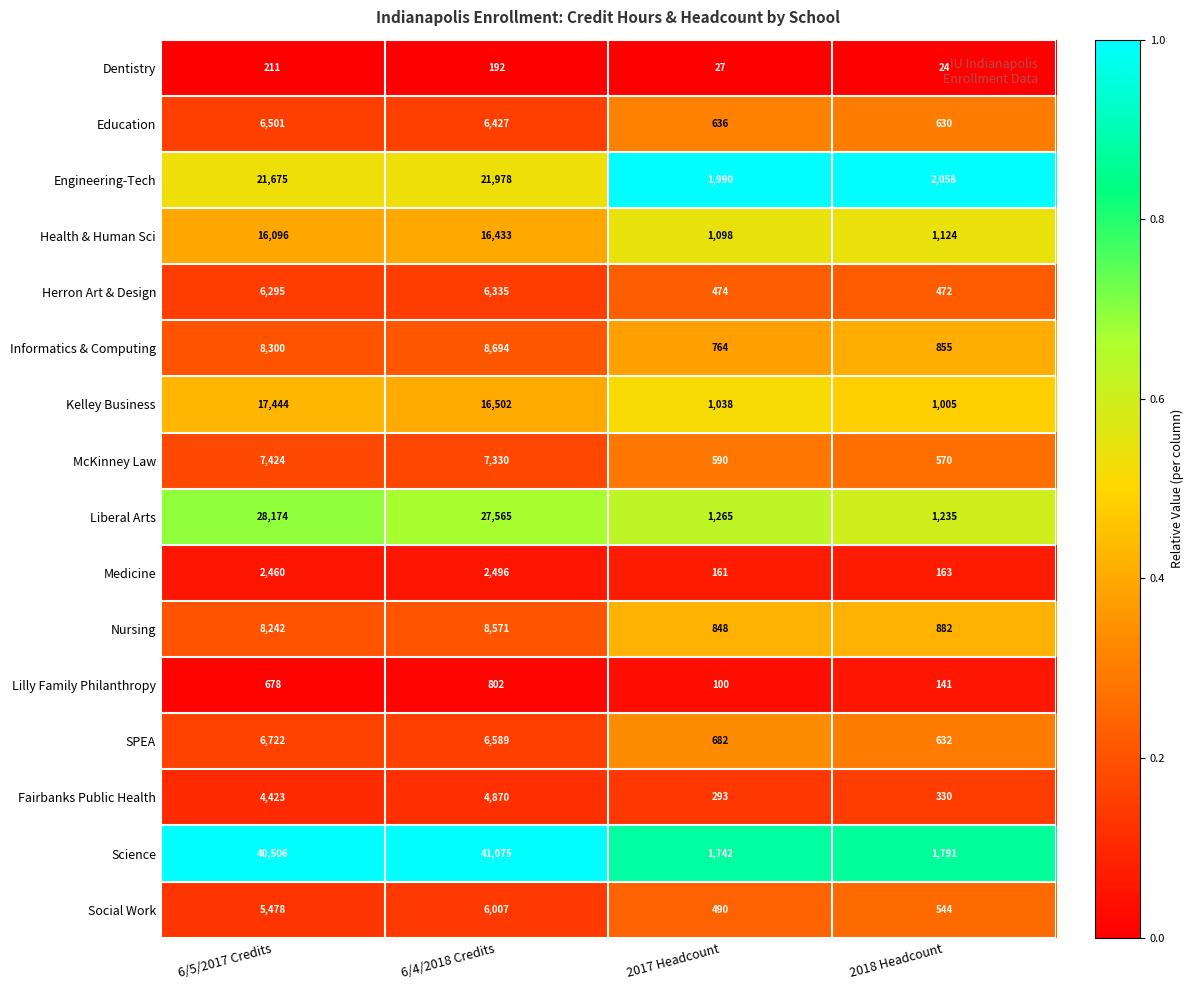

Rank the series at 6/5/2017 Credits from lowest to highest value.

Dentistry, Lilly Family Philanthropy, Medicine, Fairbanks Public Health, Social Work, Herron Art & Design, Education, SPEA, McKinney Law, Nursing, Informatics & Computing, Health & Human Sci, Kelley Business, Engineering-Tech, Liberal Arts, Science